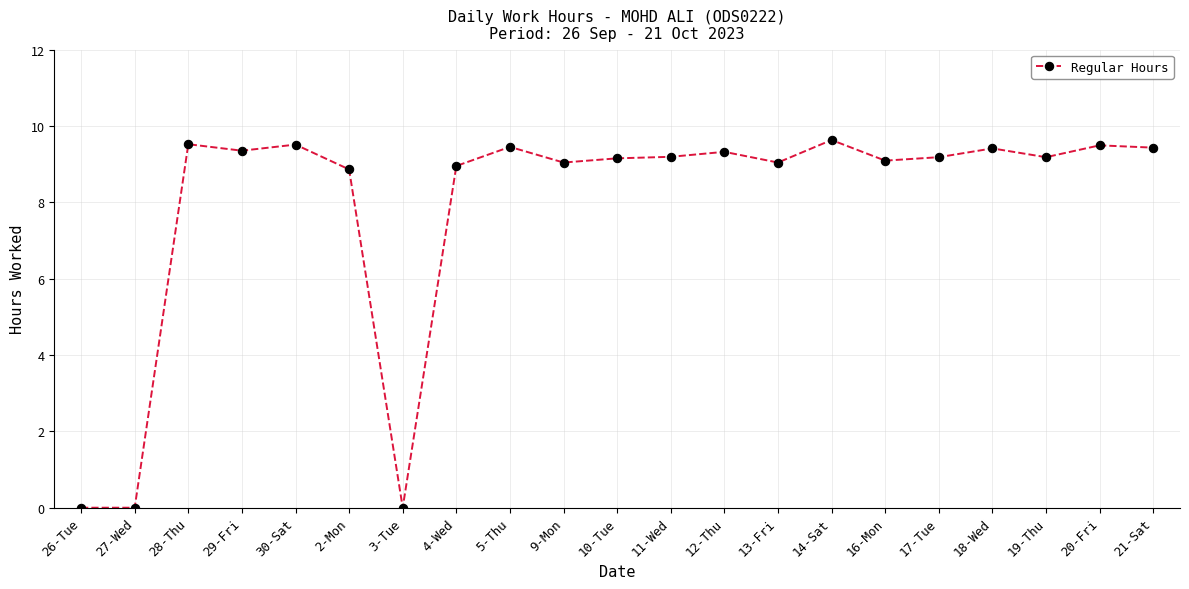

Count the number of categories in the chart.

21